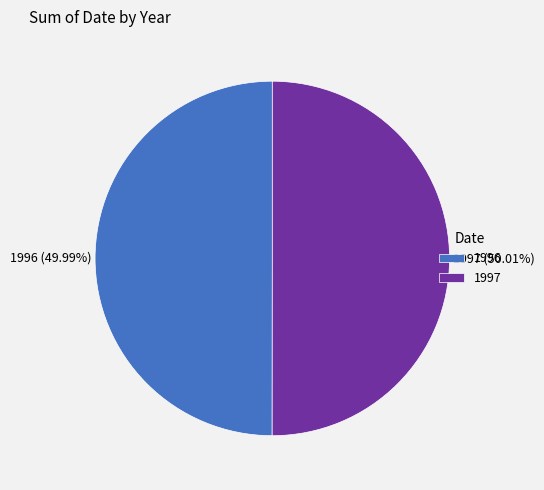

What is the ratio of the value at 1996 to the value at 1997?

1.0